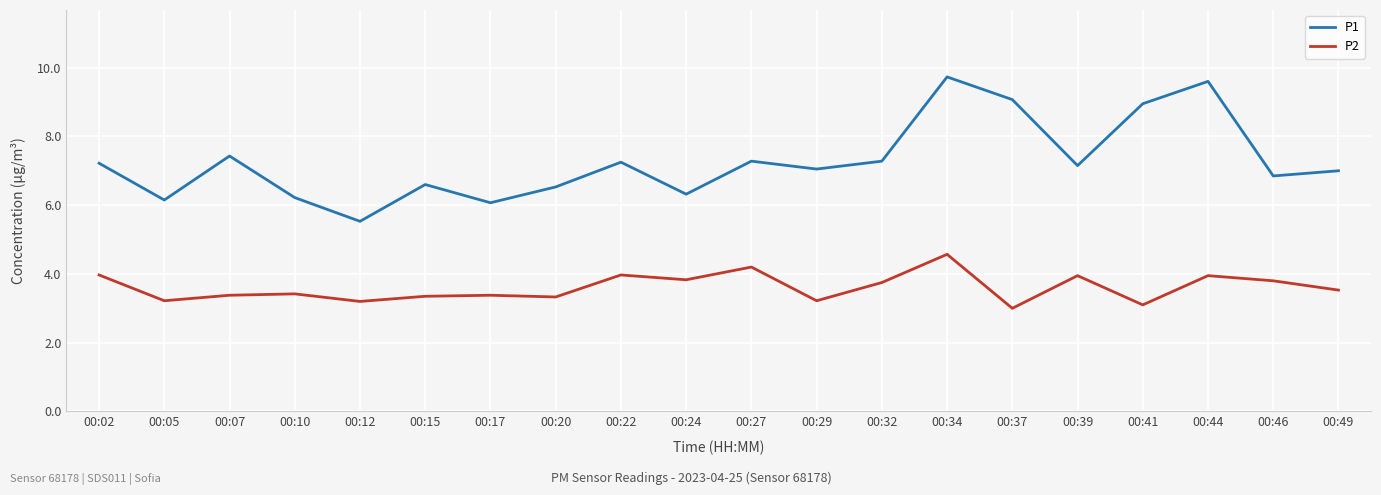

Between 00:10 and 00:46, which series saw the biggest shift?

P1